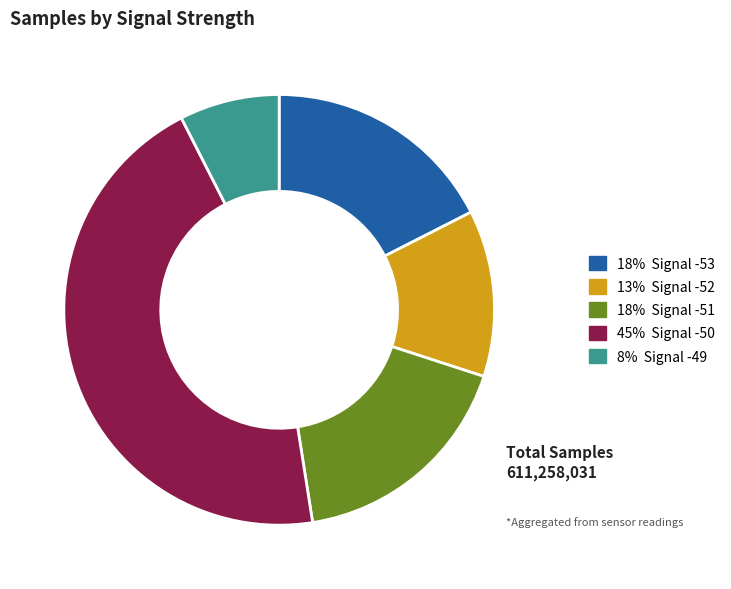

Is there any slice that represents more than half of the pie?

No